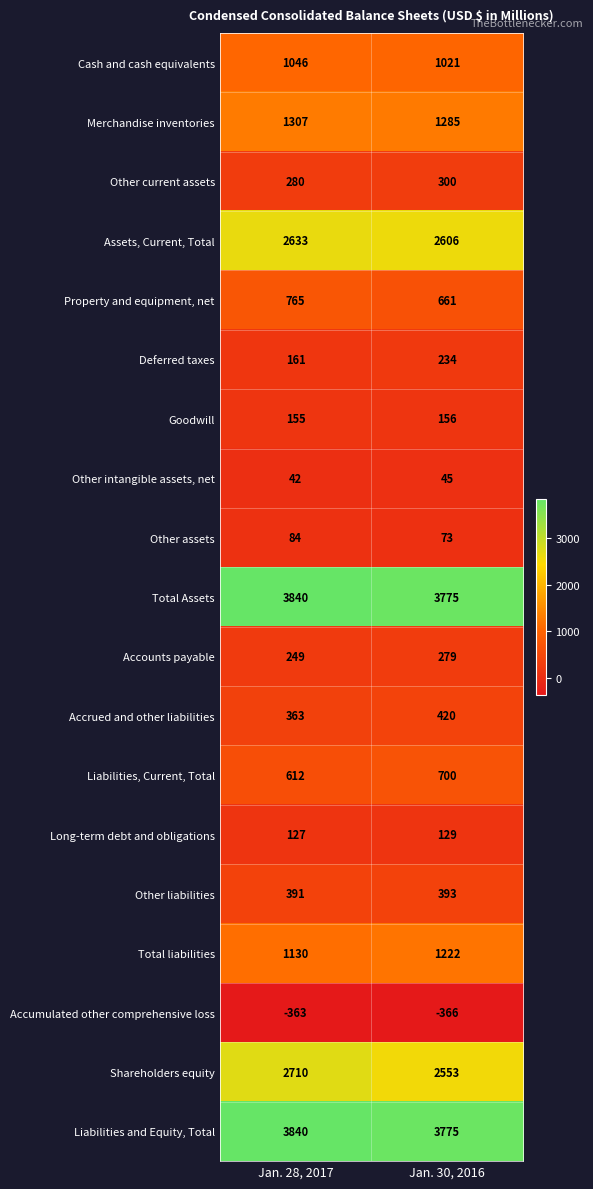

At how many categories does at least one series exceed 2483?

2